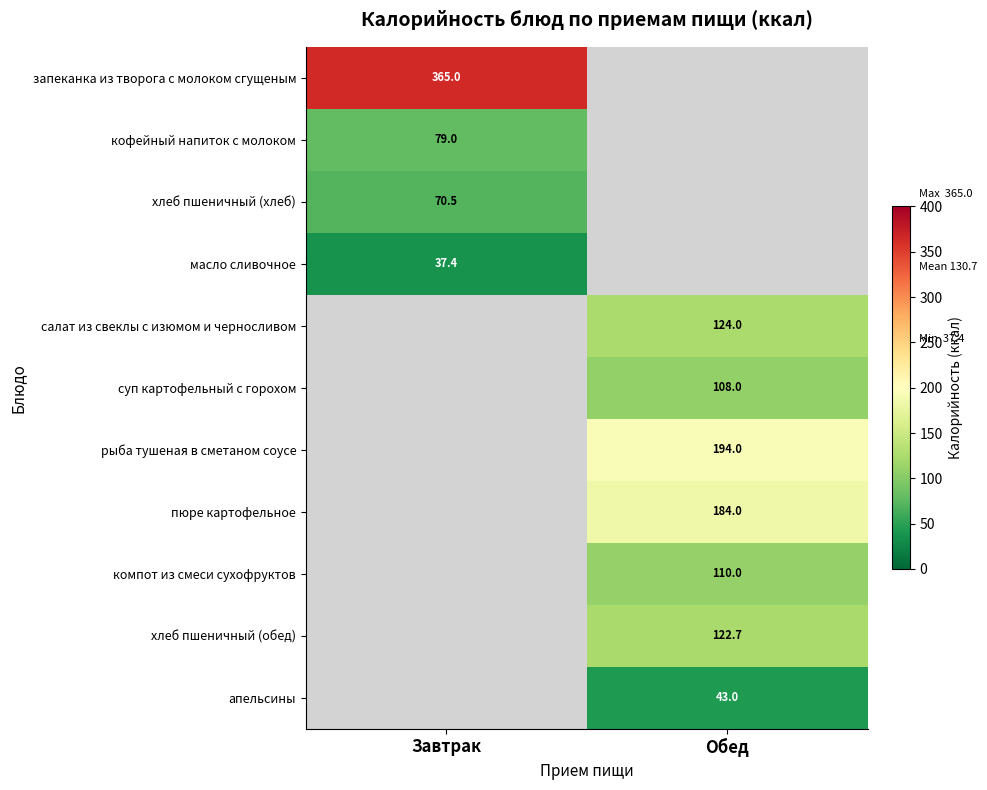

The кофейный напиток с молоком series shows 124.2 at Завтрак. True or false?

False